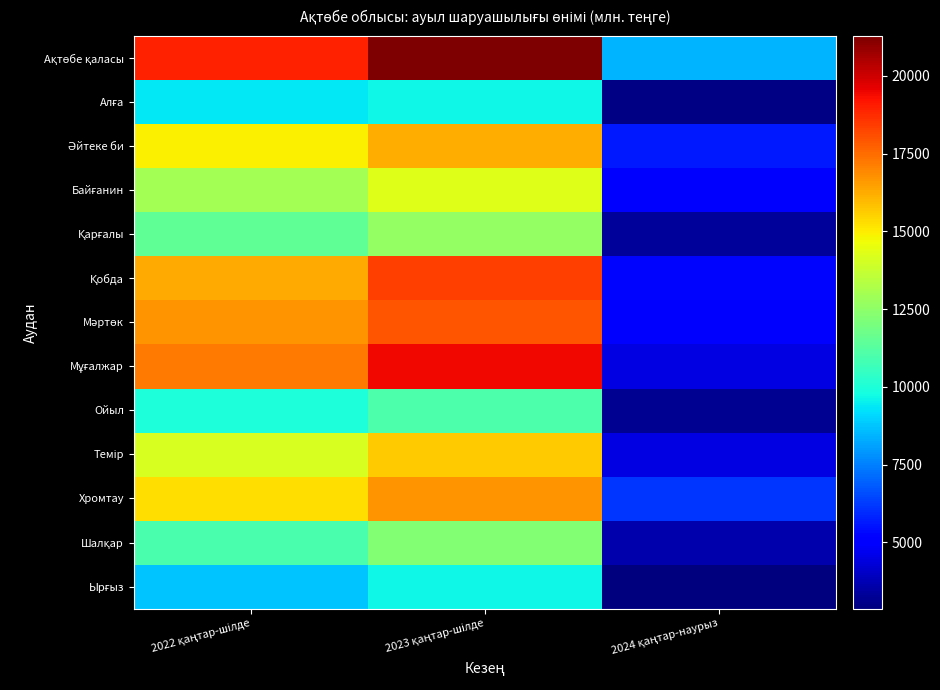

What is the spread (max minus min) of values at 2024 қаңтар-наурыз?

5587.8